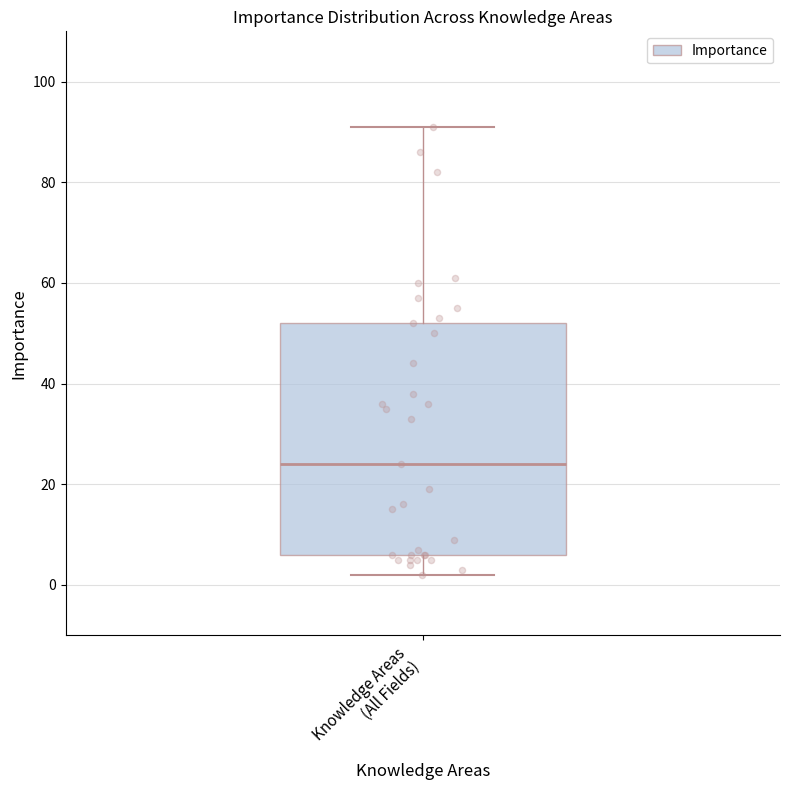

Read this box plot against the y-axis: the position of the median line, the range covered by the box, and the ends of both whiskers. The values are not printed on the chart, so give them approximately, as read against the axis.

median 24, box 6 to 52, whiskers 2 to 92